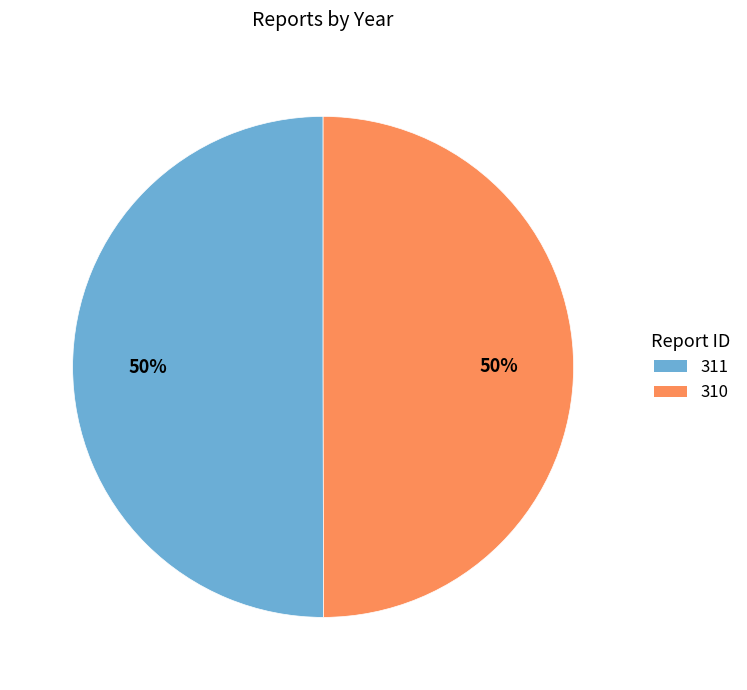

Approximately how many times larger is the value at 310 compared to 311?

1.0